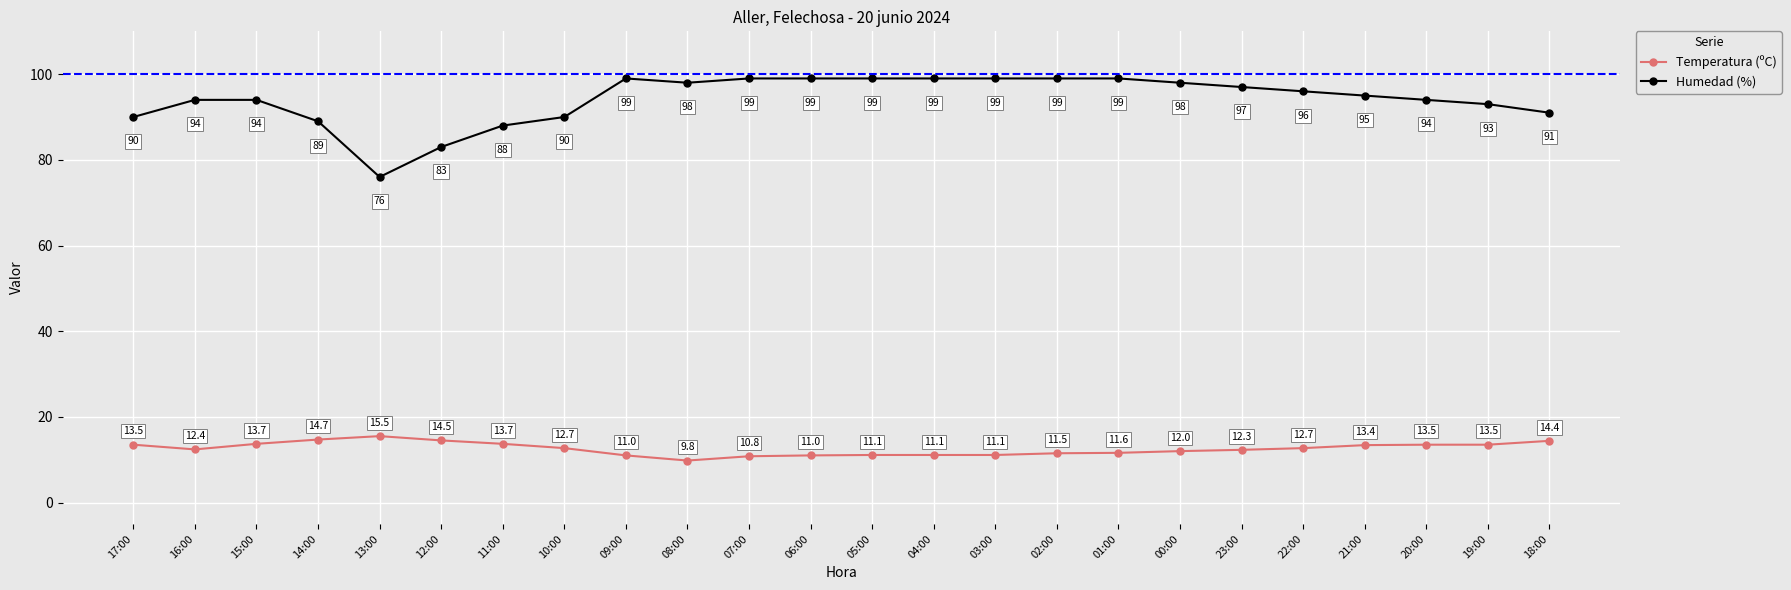

List the series in order of their overall mean, highest first.

Humedad (%), Temperatura (ºC)